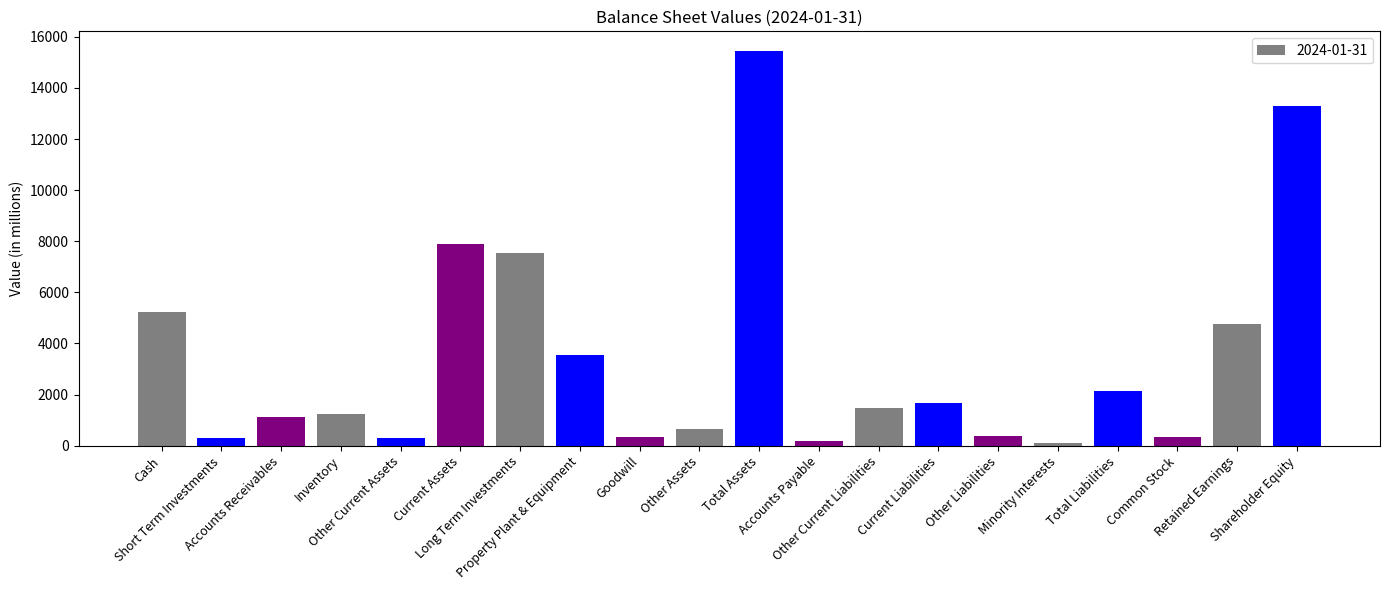

At which label does the data first exceed 1470?

Cash